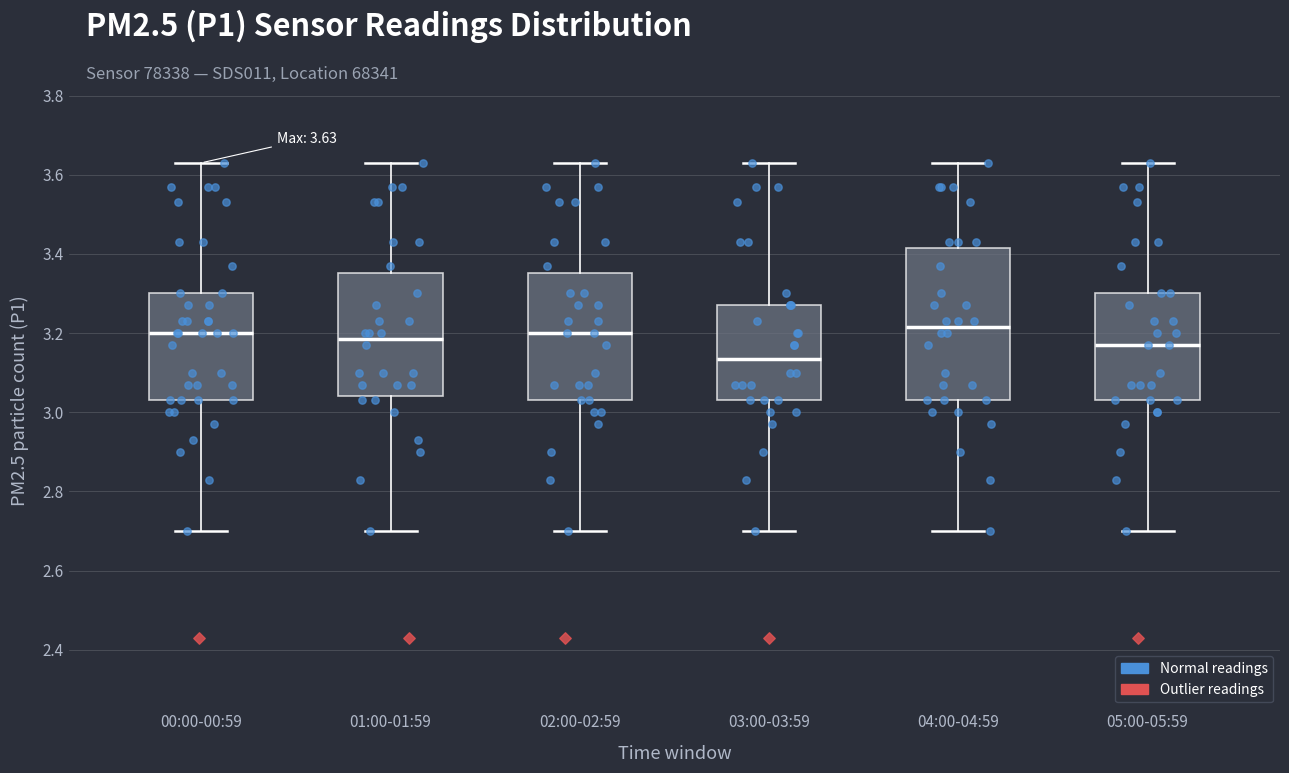

Comparing the boxes themselves (not the whiskers), which one is the tallest?

04:00-04:59